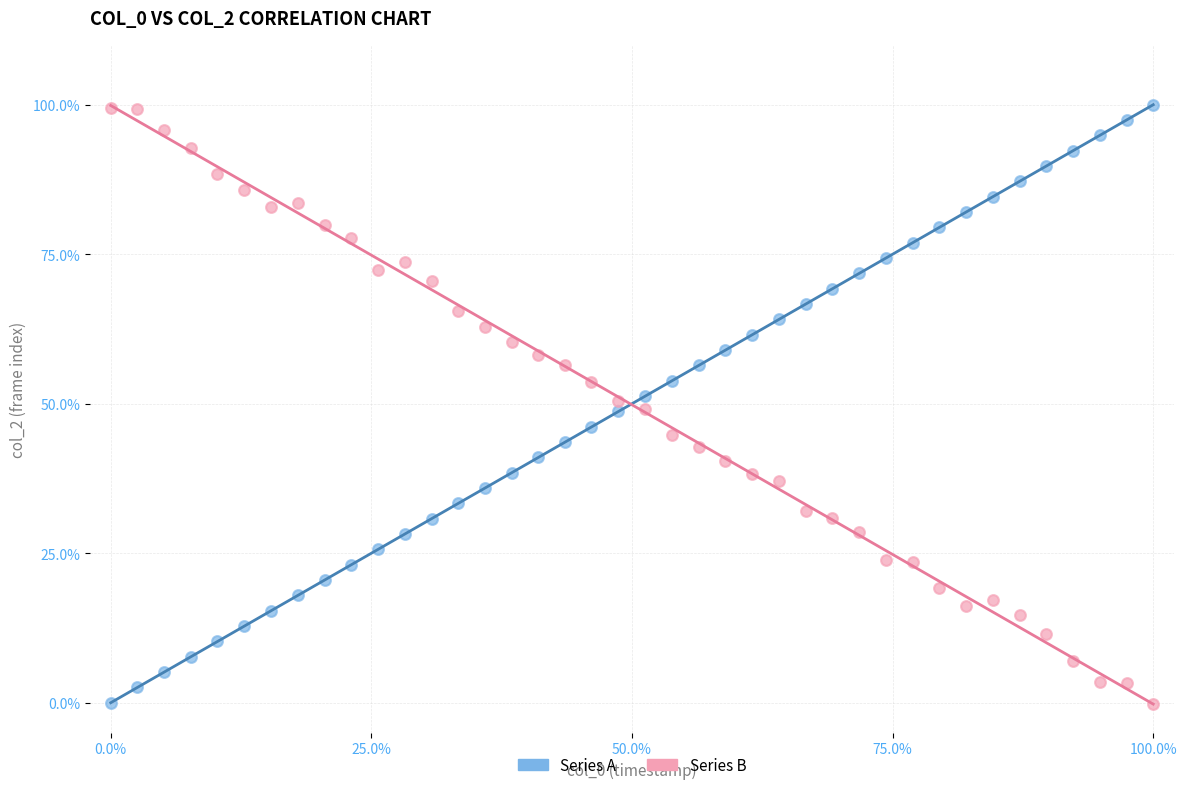

Across all data points, what is the range of X values (max minus min)?

100.0